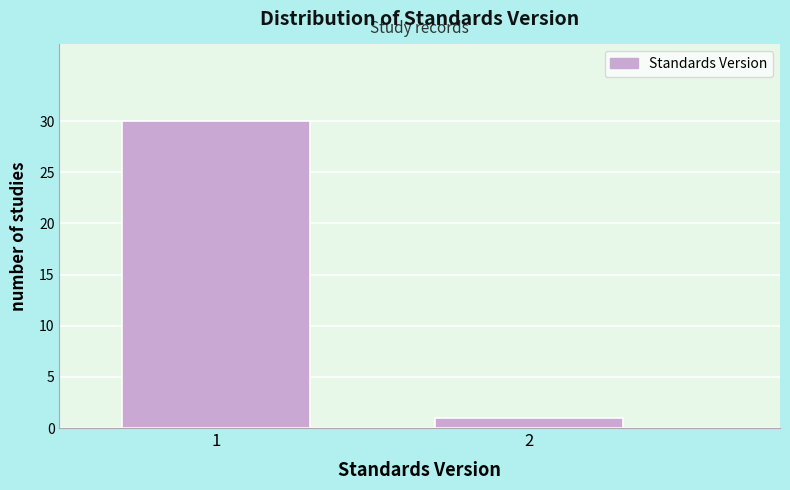

Reading left to right, extract all data points from this chart.

30	1